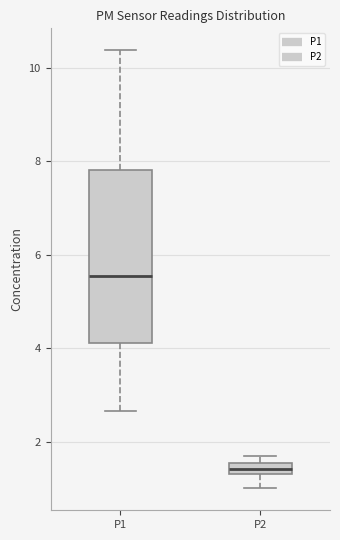

Which box has the highest median line?

P1